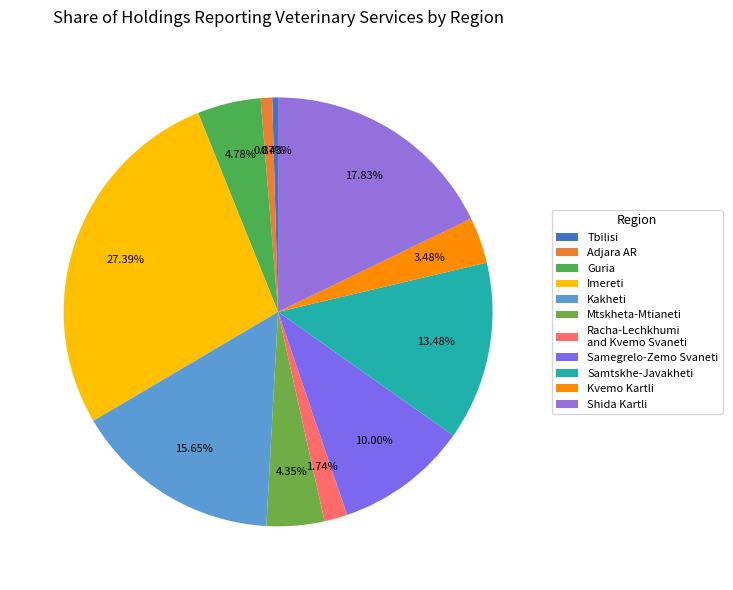

Rank the categories by value from lowest to highest.

Tbilisi, Adjara AR, Racha-Lechkhumi
and Kvemo Svaneti, Kvemo Kartli, Mtskheta-Mtianeti, Guria, Samegrelo-Zemo Svaneti, Samtskhe-Javakheti, Kakheti, Shida Kartli, Imereti